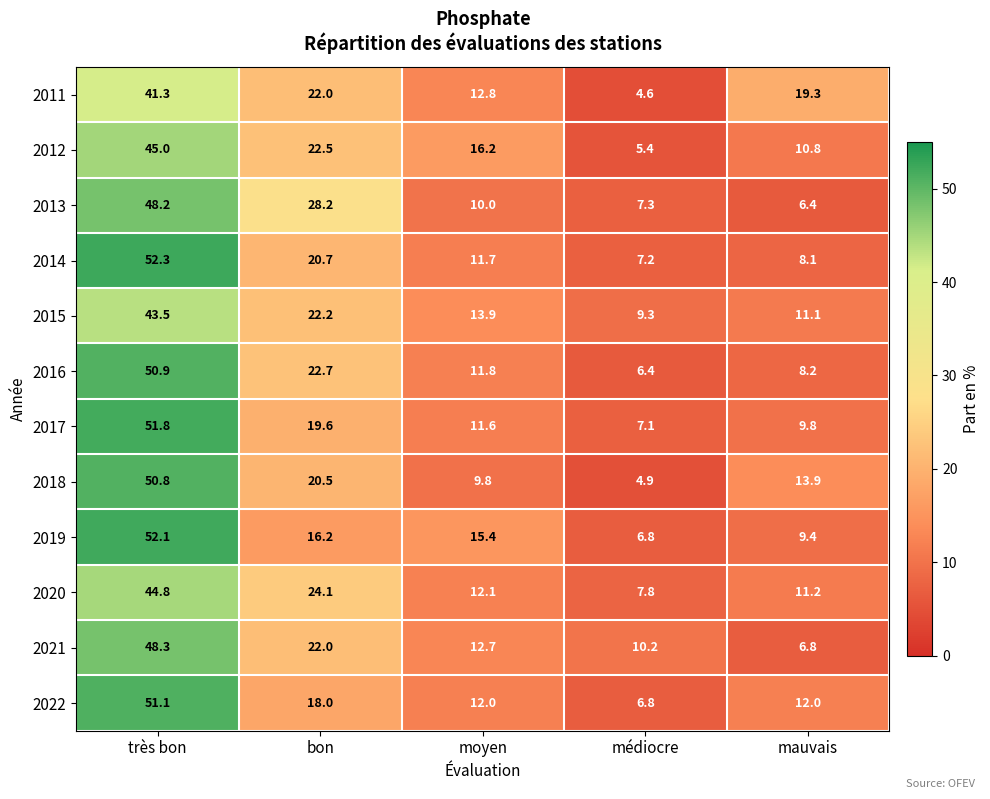

What is the difference between the second highest and second lowest values in the 2021 series?

11.8